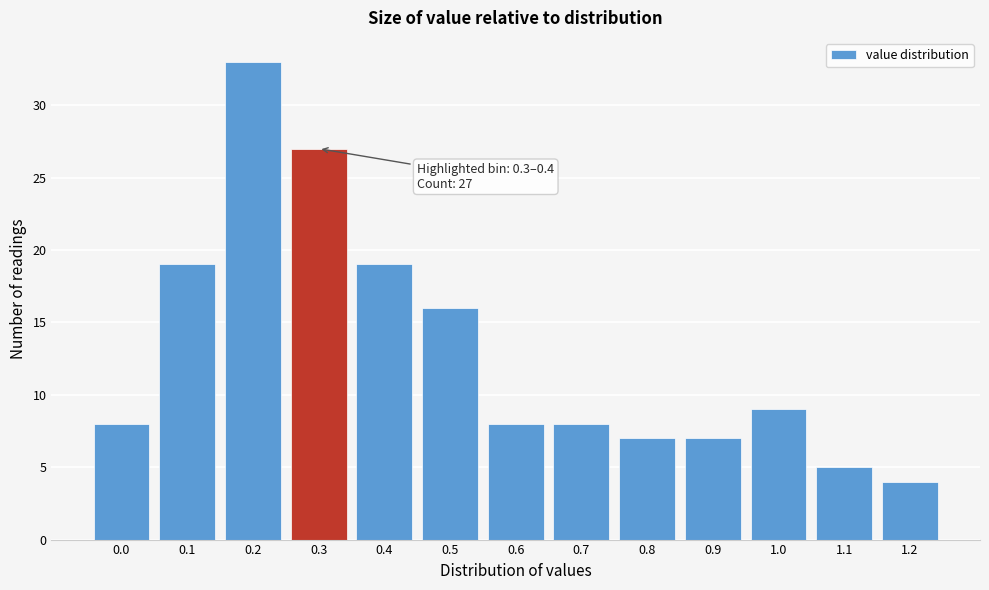

Reading right to left, transcribe all the data shown in this chart.

1.2=4	1.1=5	1.0=9	0.9=7	0.8=7	0.7=8	0.6=8	0.5=16	0.4=19	0.3=27	0.2=33	0.1=19	0.0=8